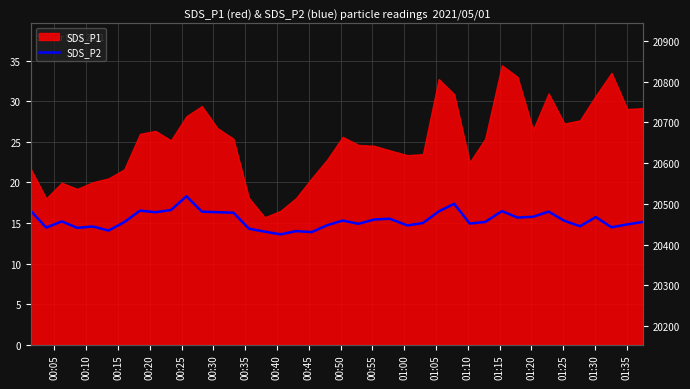

At which label does the data first exceed 15?

00:05